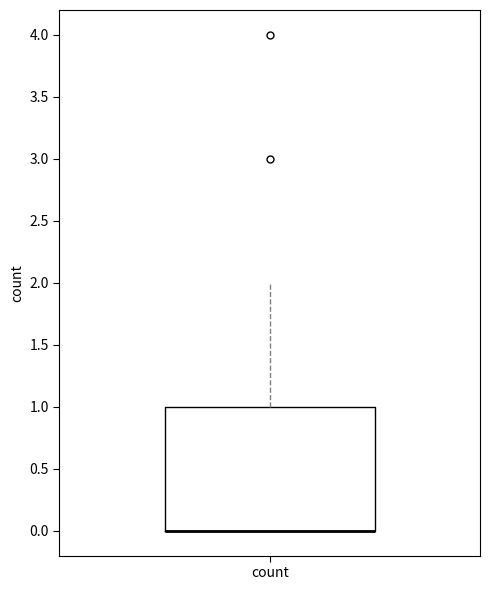

Read this box plot against the y-axis: the position of the median line, the range covered by the box, and the ends of both whiskers. The values are not printed on the chart, so give them approximately, as read against the axis.

median 0 (drawn on the box's lower edge), box 0 to 1, whiskers 0 to 2